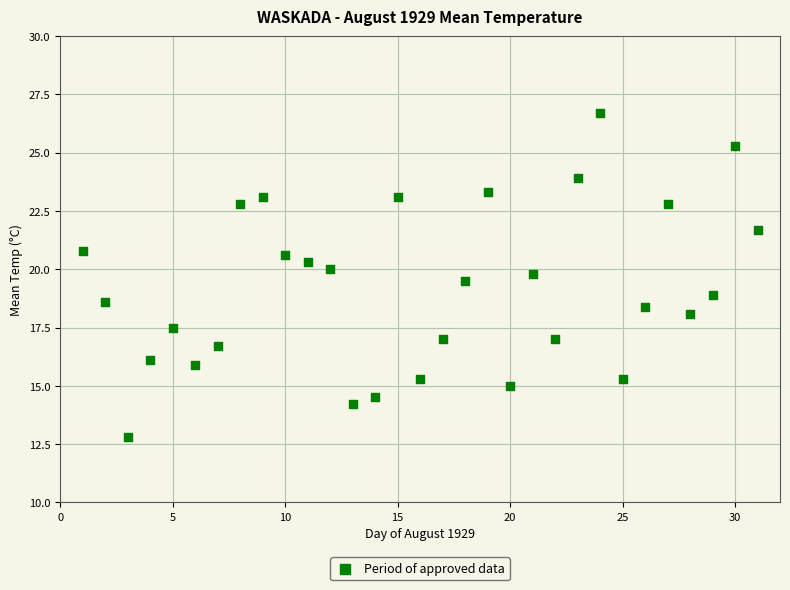

What is the range of X values (max minus min)?

30.0